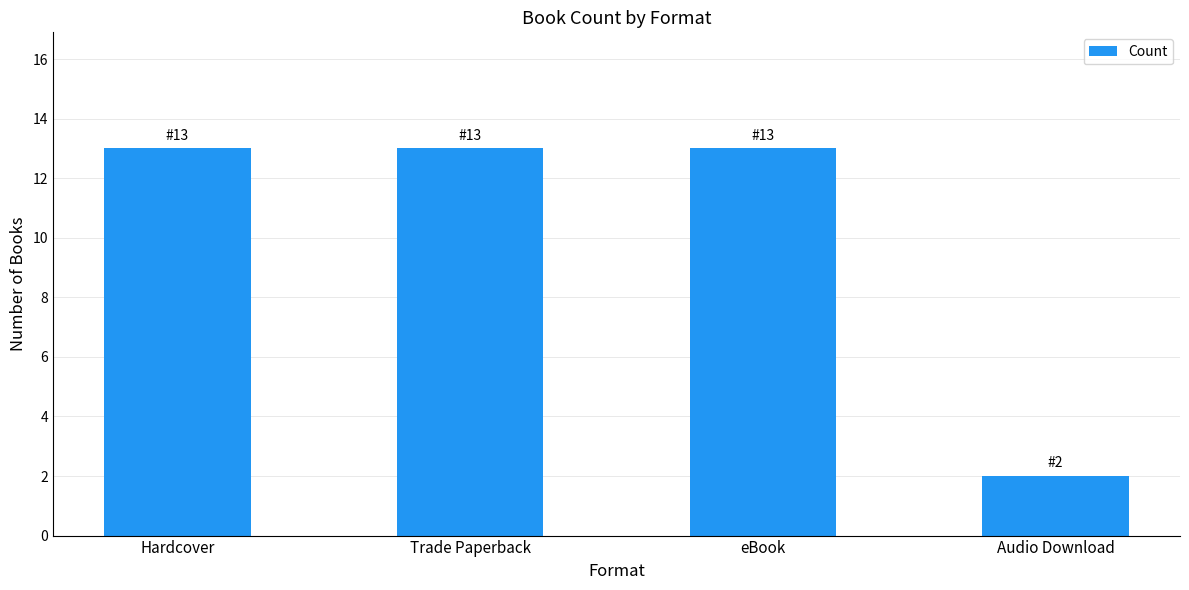

True or false: the data shows 1 at Audio Download.

False